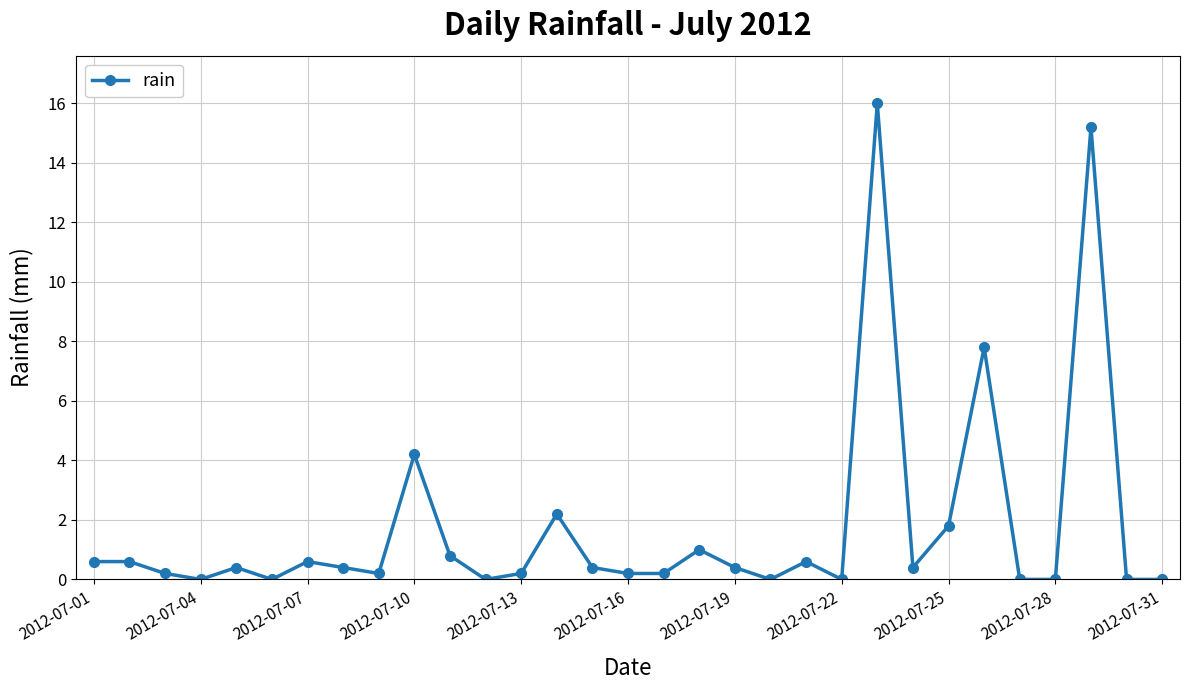

True or false: the data has more than 0 interior local peaks.

True